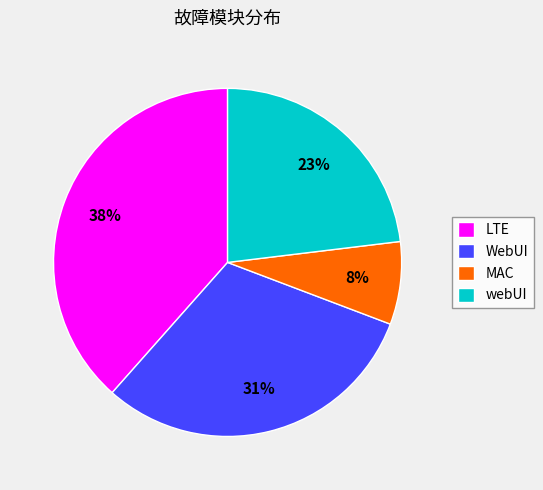

True or false: LTE accounts for 46% of the total.

False